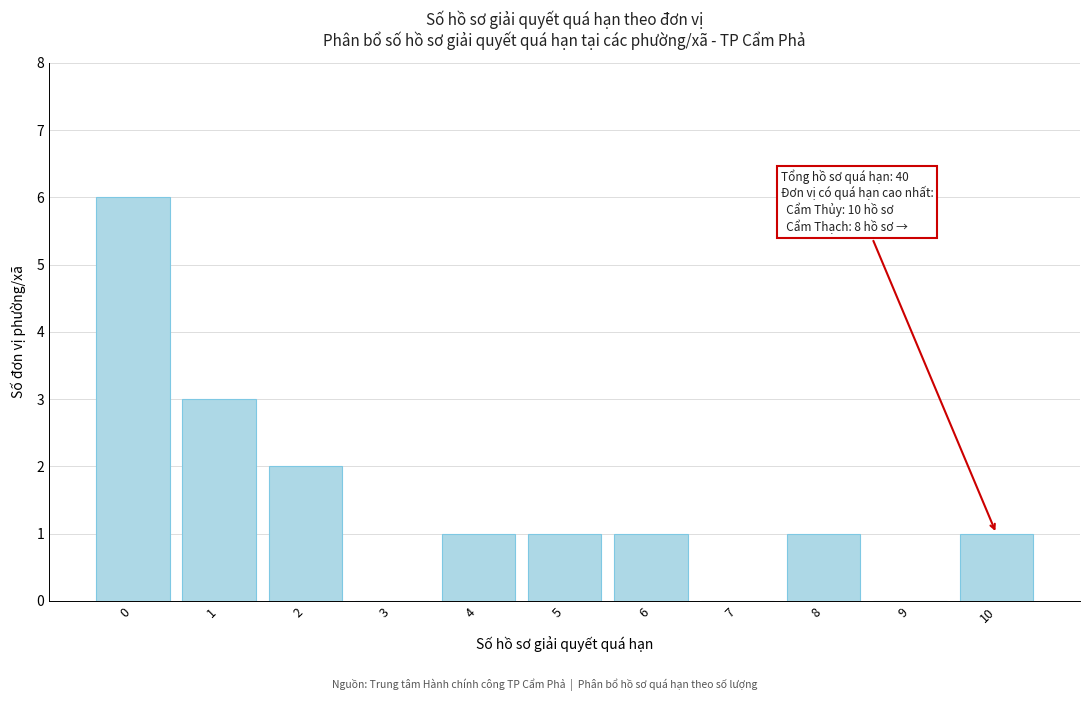

Reading left to right, extract all data points from this chart.

0=6	1=3	2=2	3=0	4=1	5=1	6=1	7=0	8=1	9=0	10=1